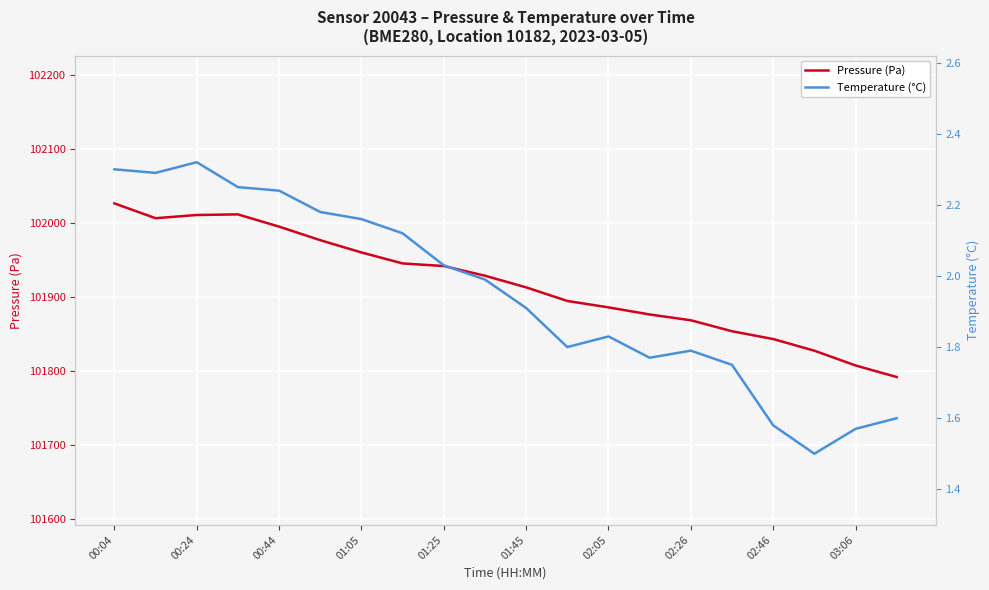

What is the difference between the second highest and second lowest values in the Temperature (°C) series?

0.7